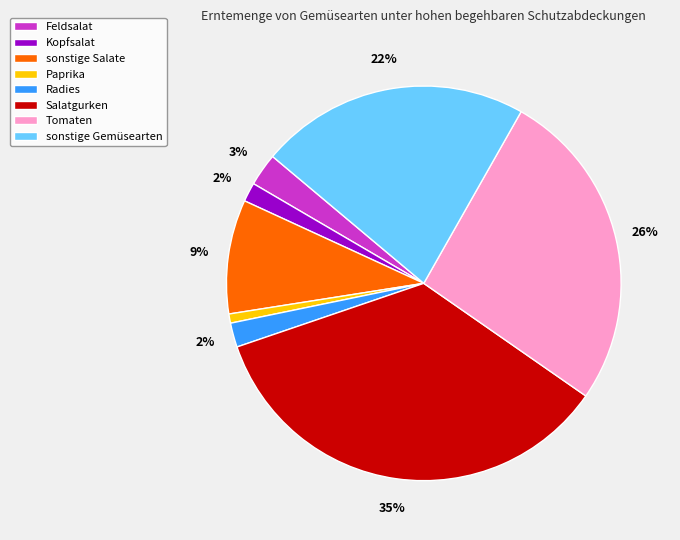

Combined, do Feldsalat and Salatgurken account for over 50%?

No